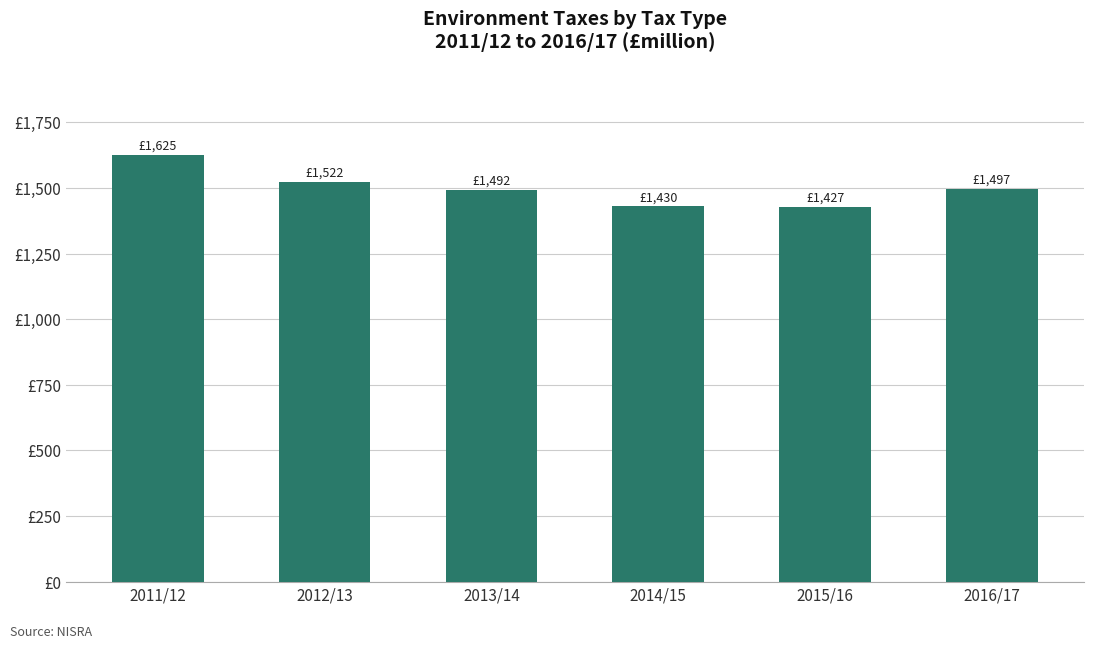

Does the chart contain any negative values?

No